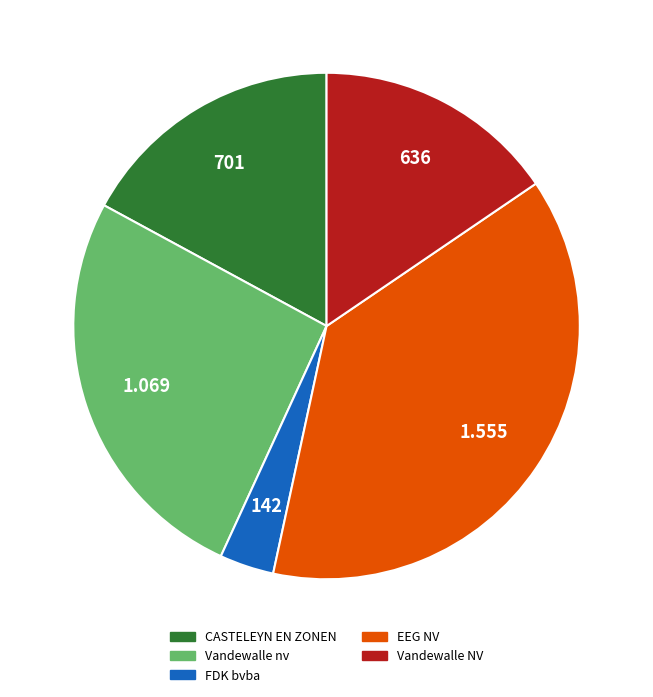

Rank the categories by value from highest to lowest.

EEG NV, Vandewalle nv, CASTELEYN EN ZONEN, Vandewalle NV, FDK bvba